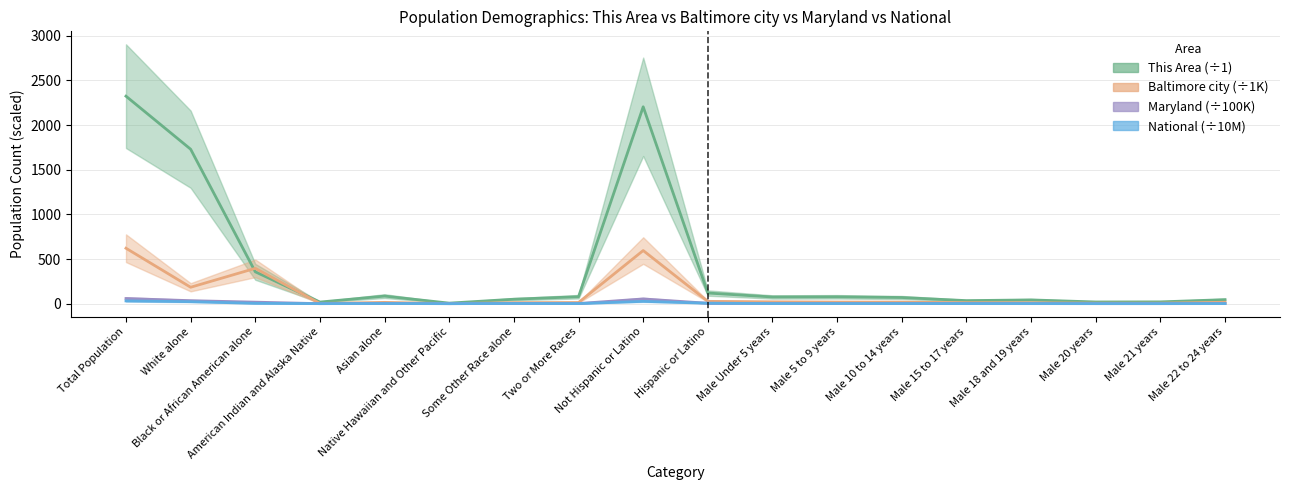

Does the chart have visible grid lines?

Yes